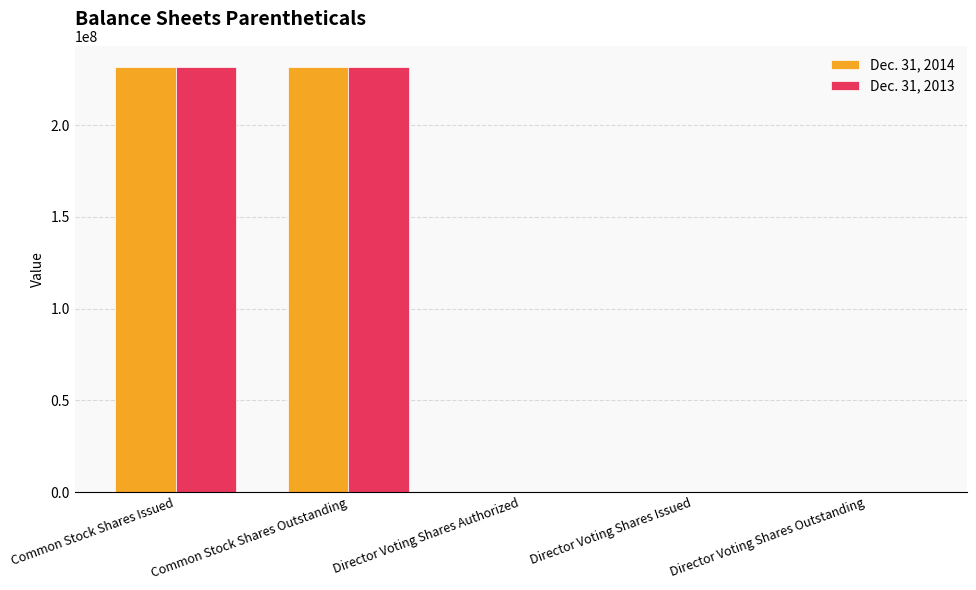

What is the total value across all series at Common Stock Shares Issued?

463400000